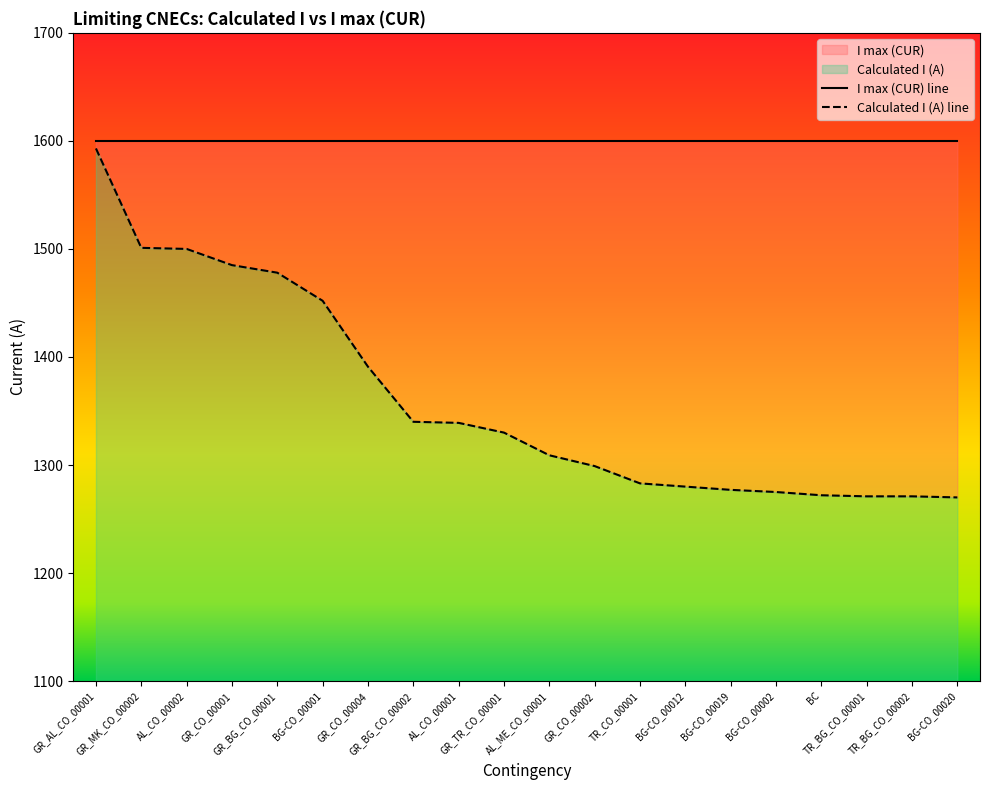

The chart shows a value of 860 at BC. True or false?

False